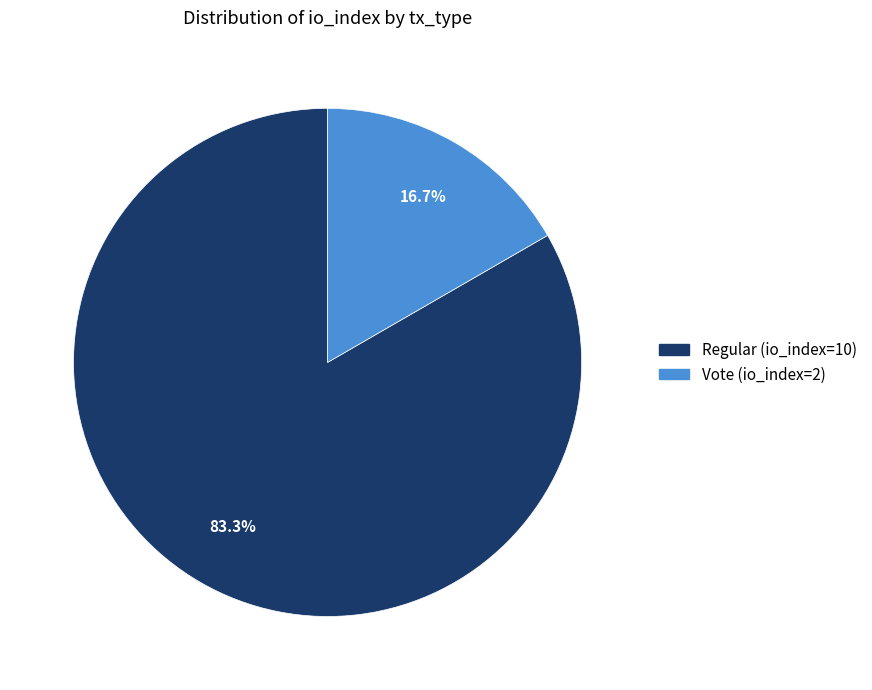

Is it true that Vote (io_index=2) is 5% of the pie?

False